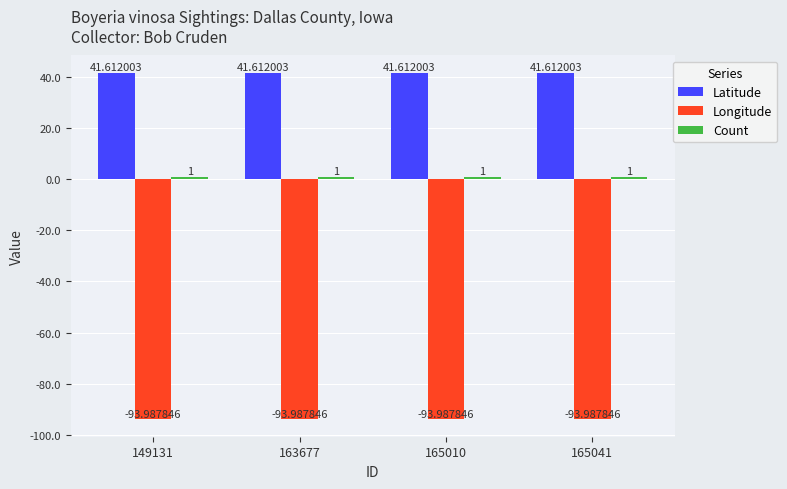

What is the total value across all series at 163677?

-51.4